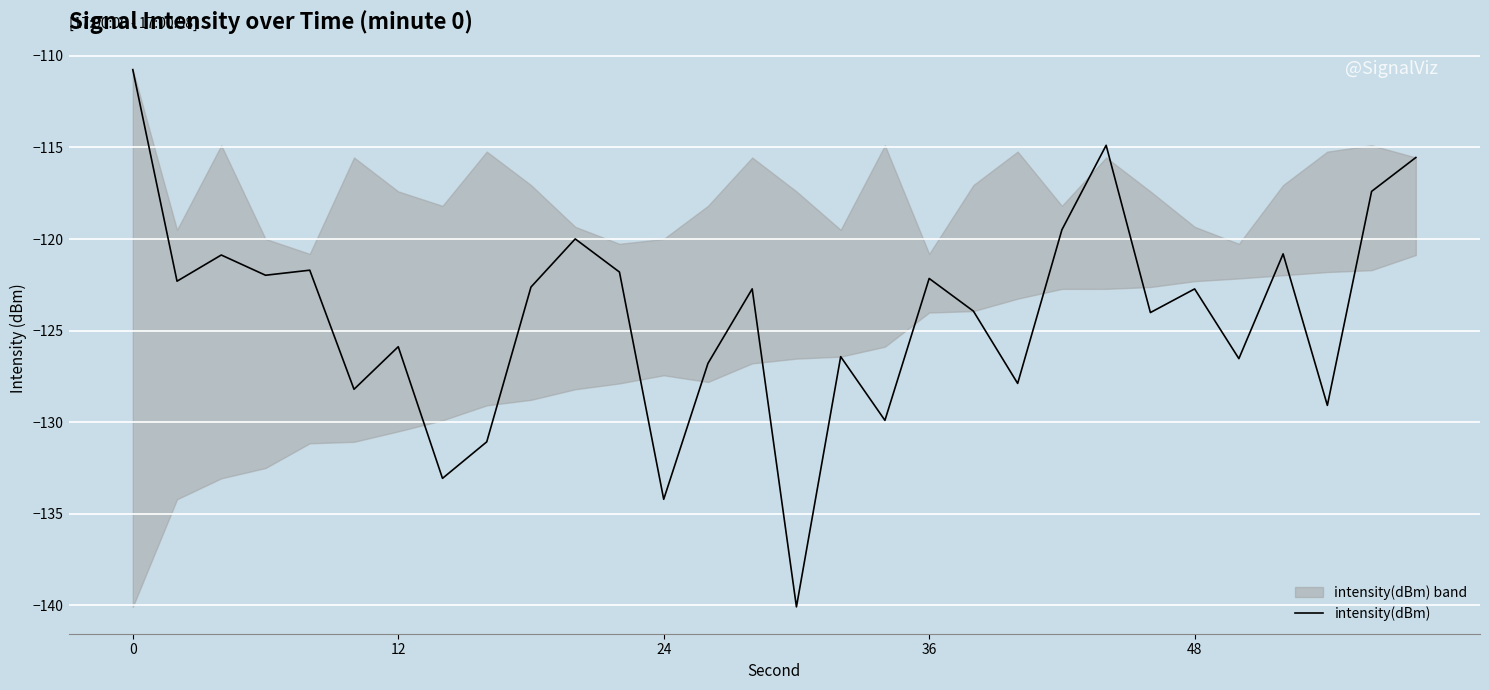

How many interior local valleys (lower than both neighbors) does the data have?

11